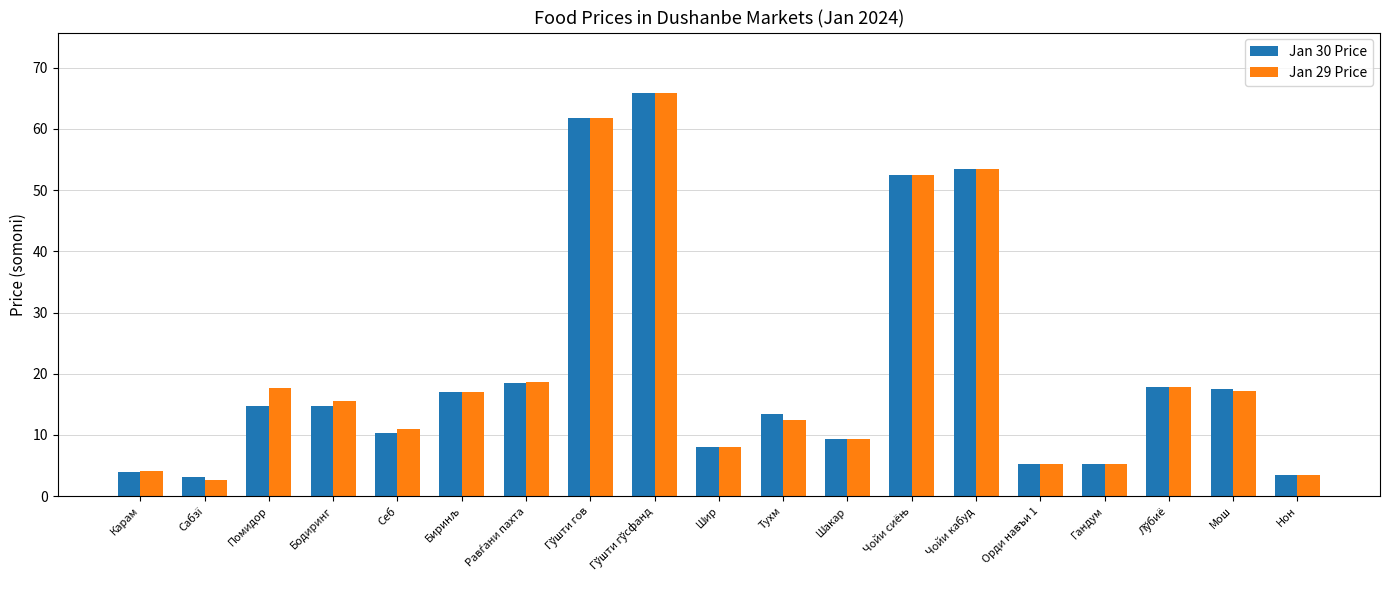

The value of Jan 30 Price at Нон is 3.5. True or false?

True